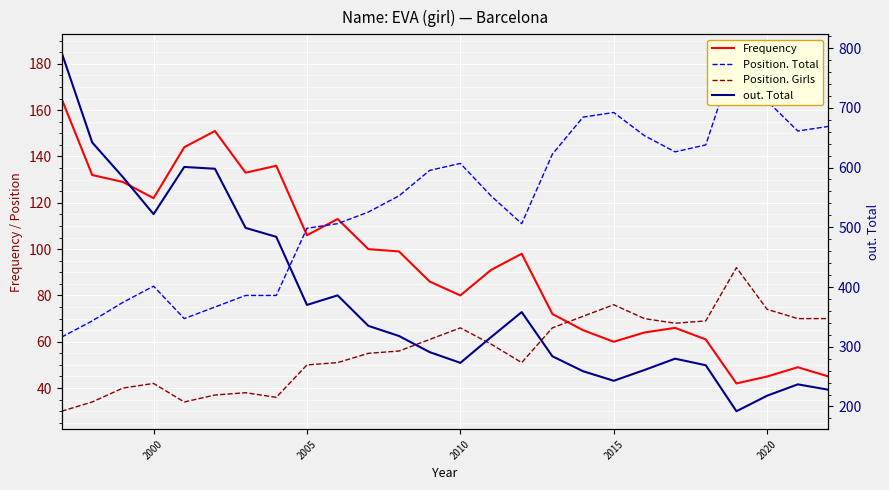

What is the minimum value for out. Total?

192